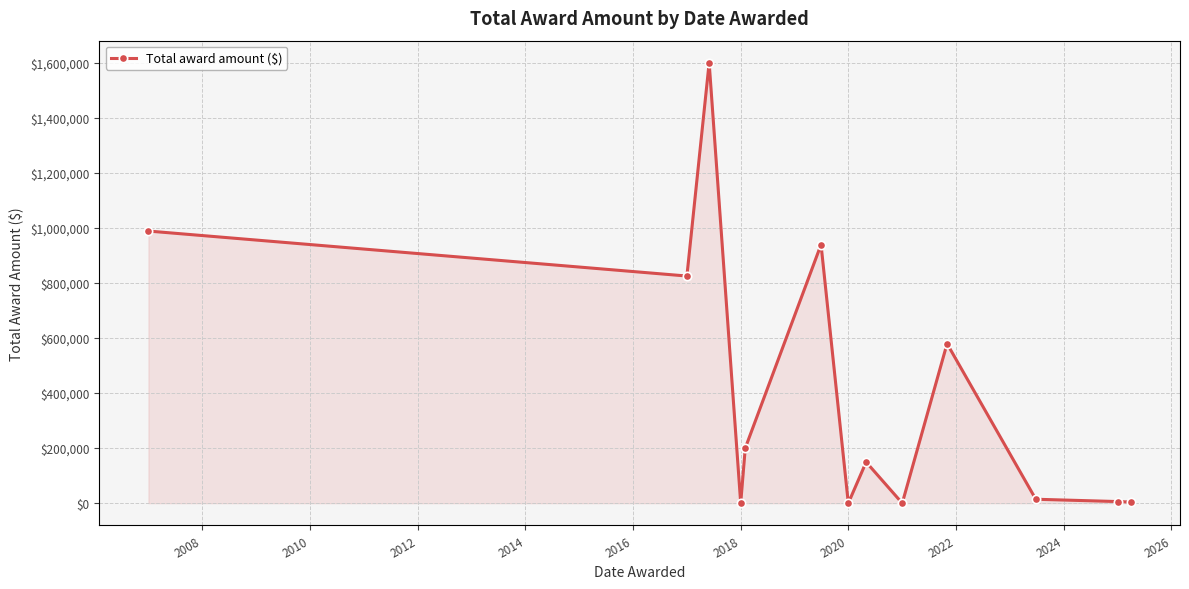

True or false: there are more than 2 points higher than both neighbors.

True